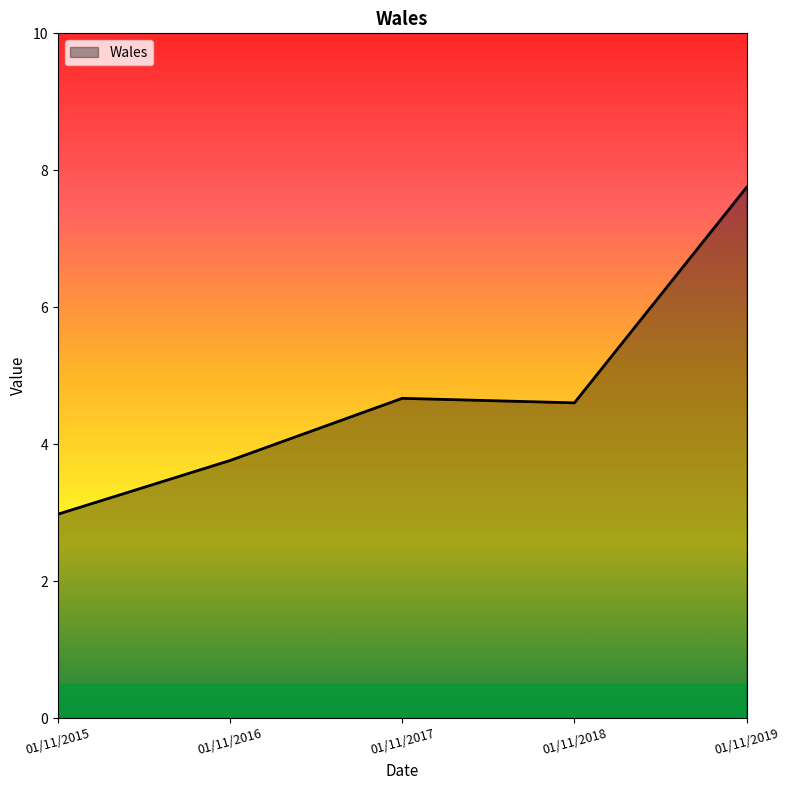

Which label corresponds to the smallest value in the chart?

01/11/2015